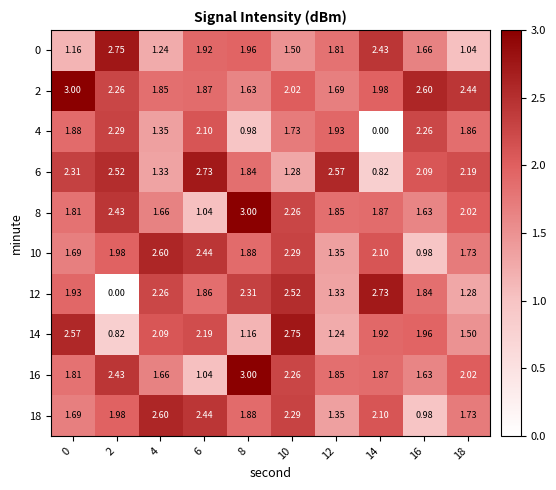

Is the value of 4 at 18 greater than the value of 6 at 0?

No